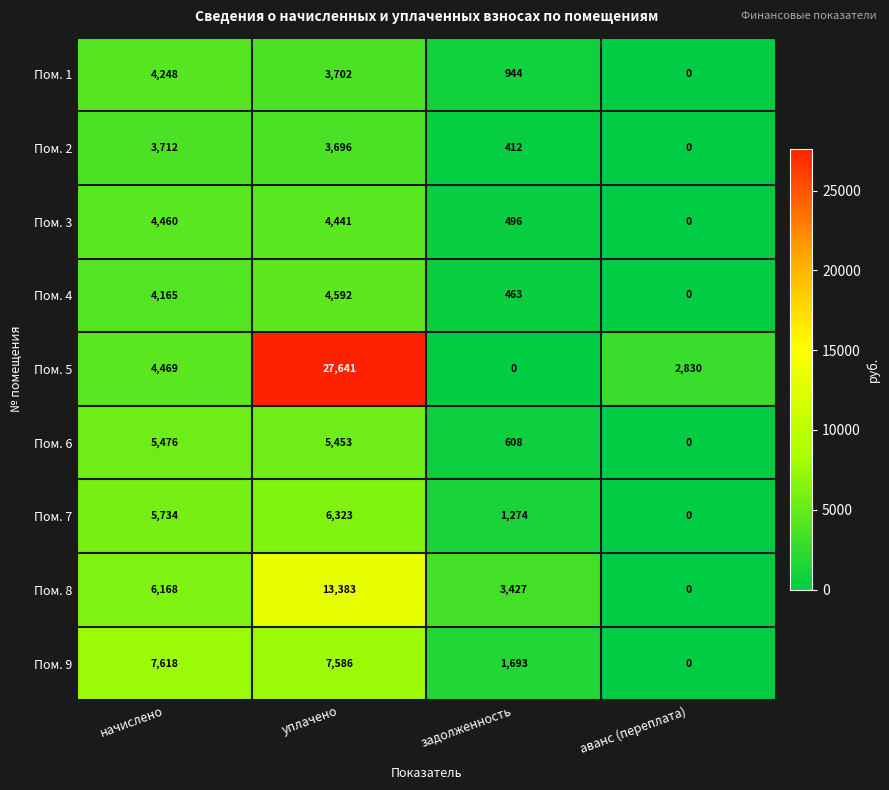

What is the total value across all series at задолженность?

9317